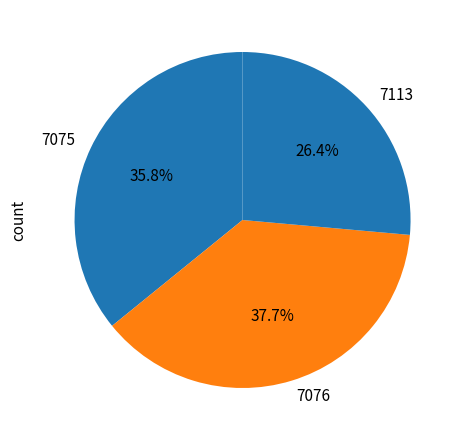

Combined, do 7113 and 7075 account for over 50%?

Yes